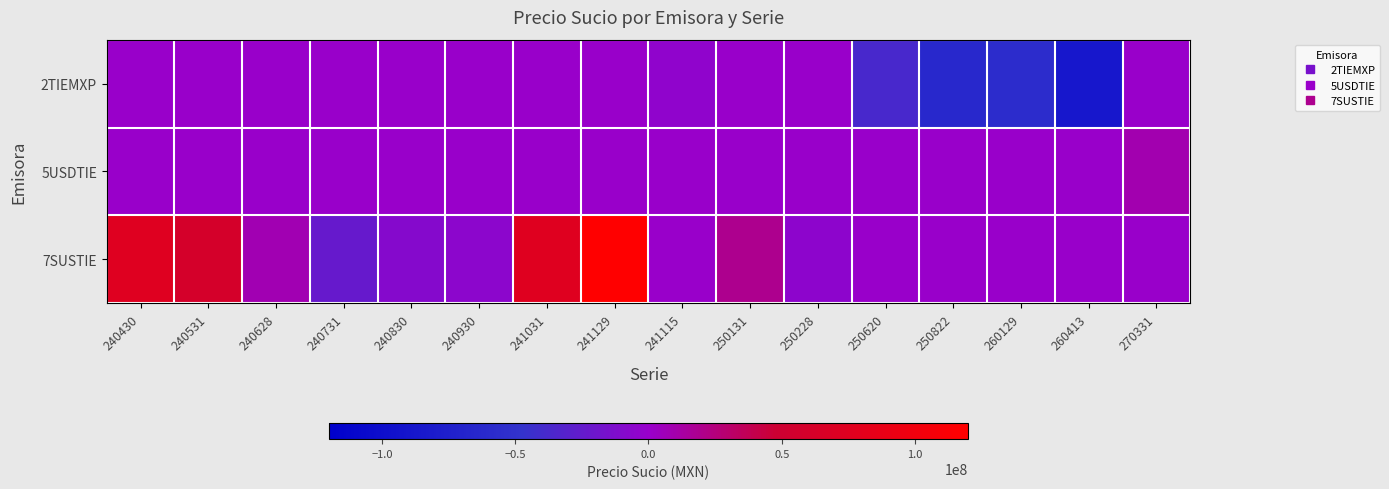

At 241129, list the series in order from largest to smallest.

7SUSTIE, 2TIEMXP, 5USDTIE